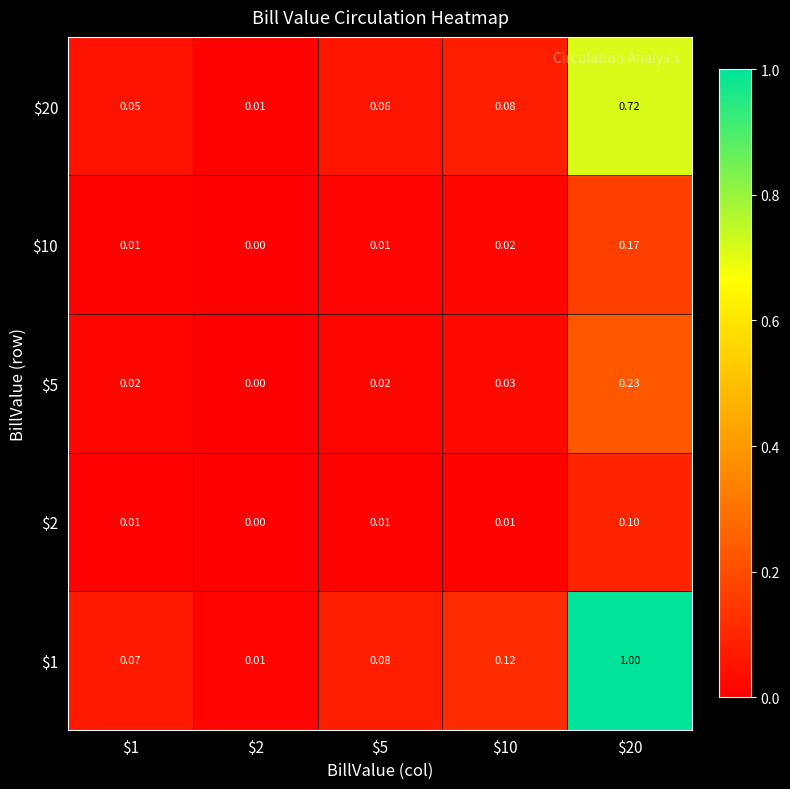

Count the number of data series in this chart.

5